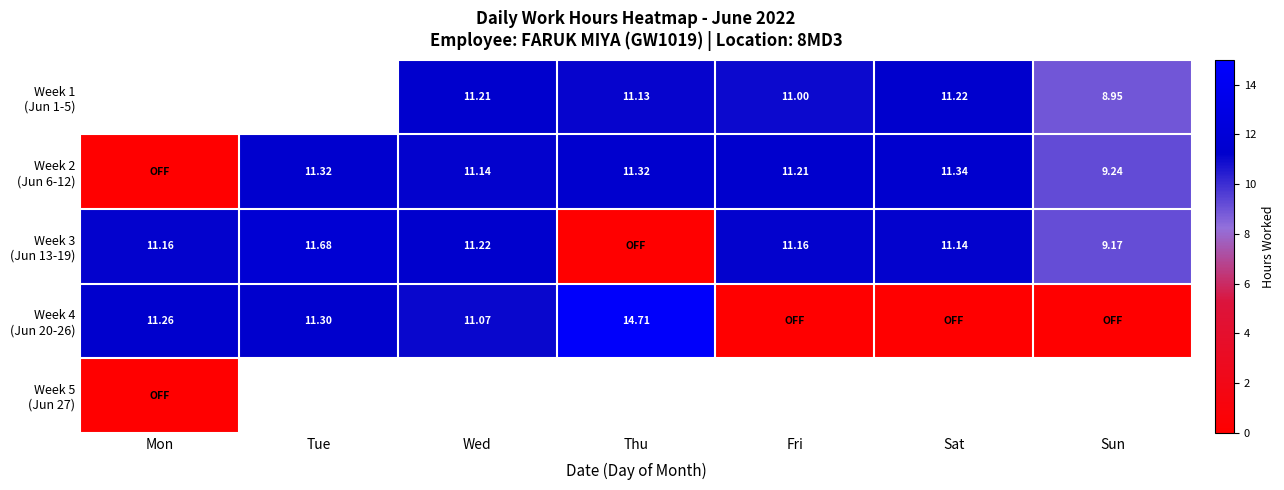

The value of Week 4 (Jun 20-26) at Thu is 14.7. True or false?

True